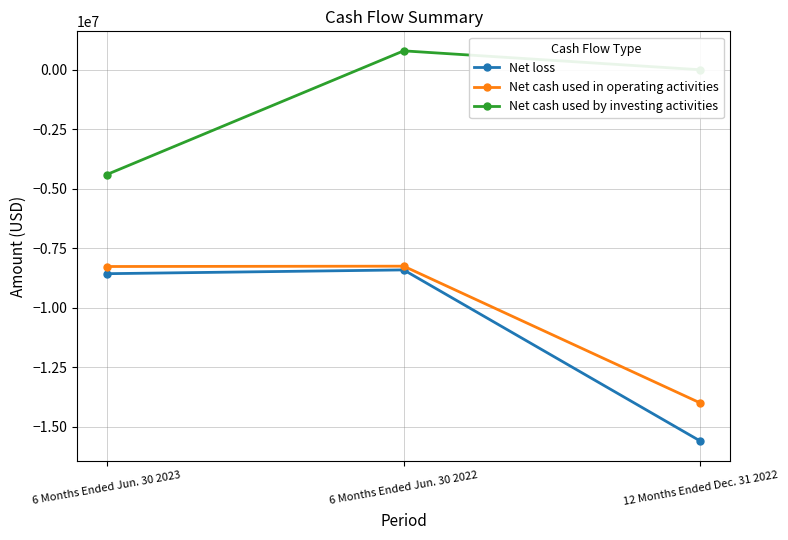

Is it true that Net cash used by investing activities equals -4401000 at 6 Months Ended Jun. 30 2023?

True